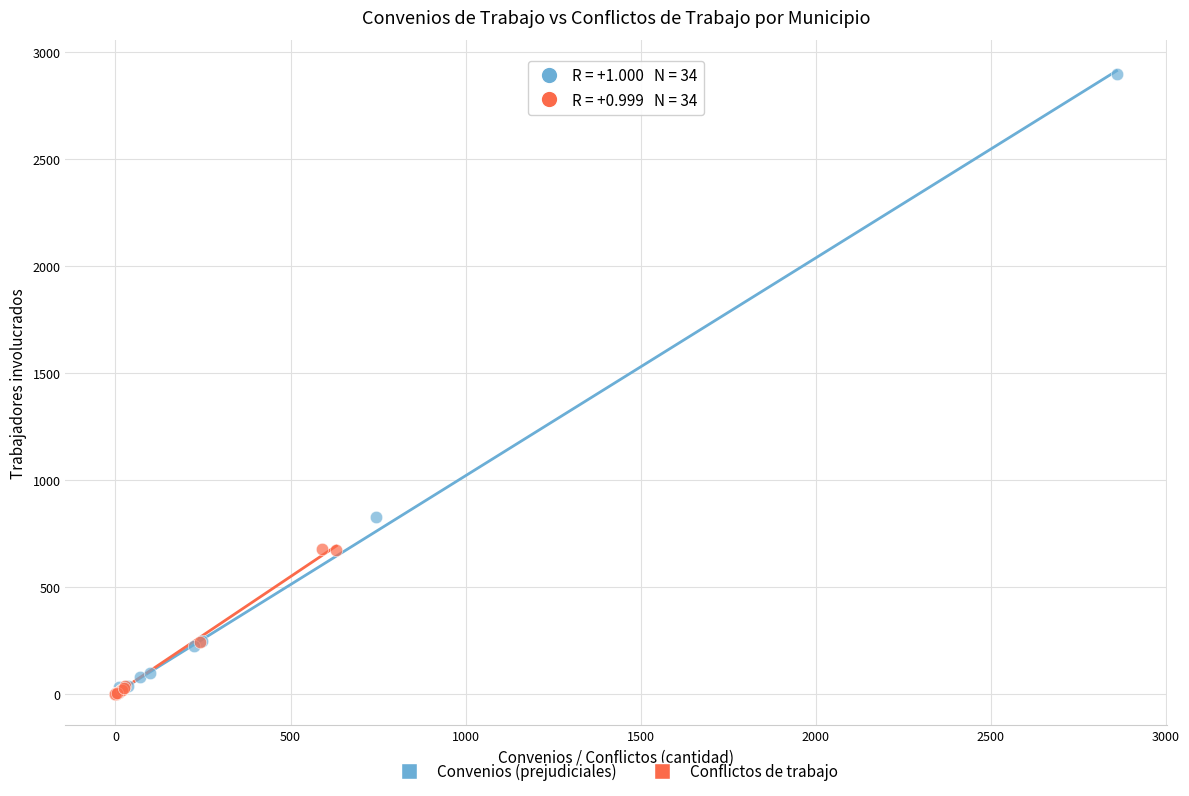

Which series reaches the maximum Y coordinate?

Convenios (prejudiciales)